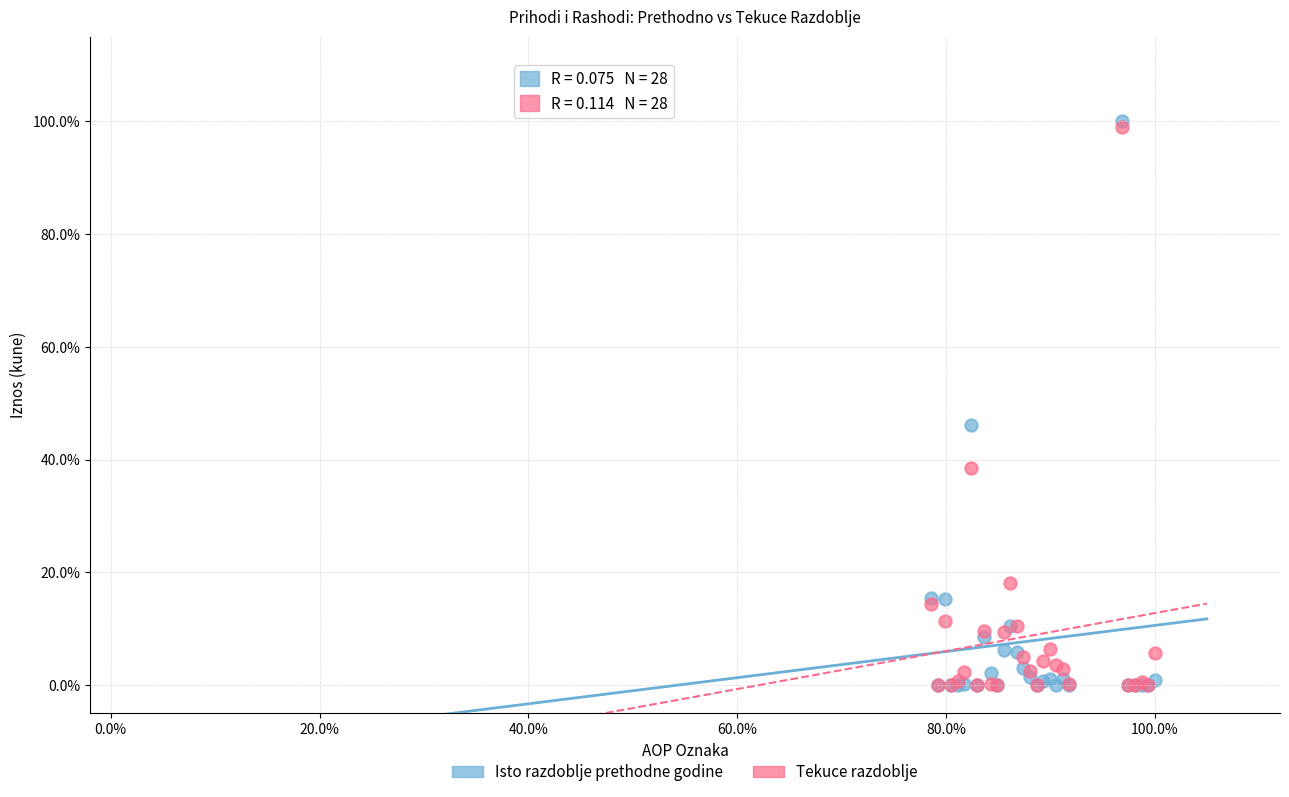

What are all the series names shown in the legend?

Isto razdoblje prethodne godine, Tekuce razdoblje